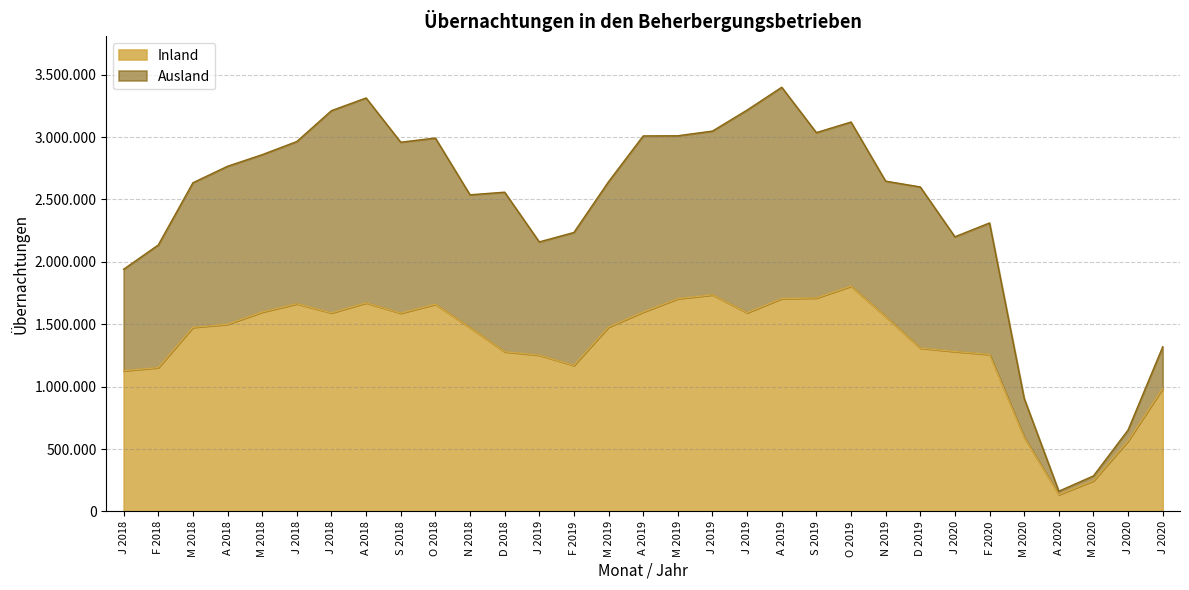

True or false: Ausland and Inland cross at least once.

False